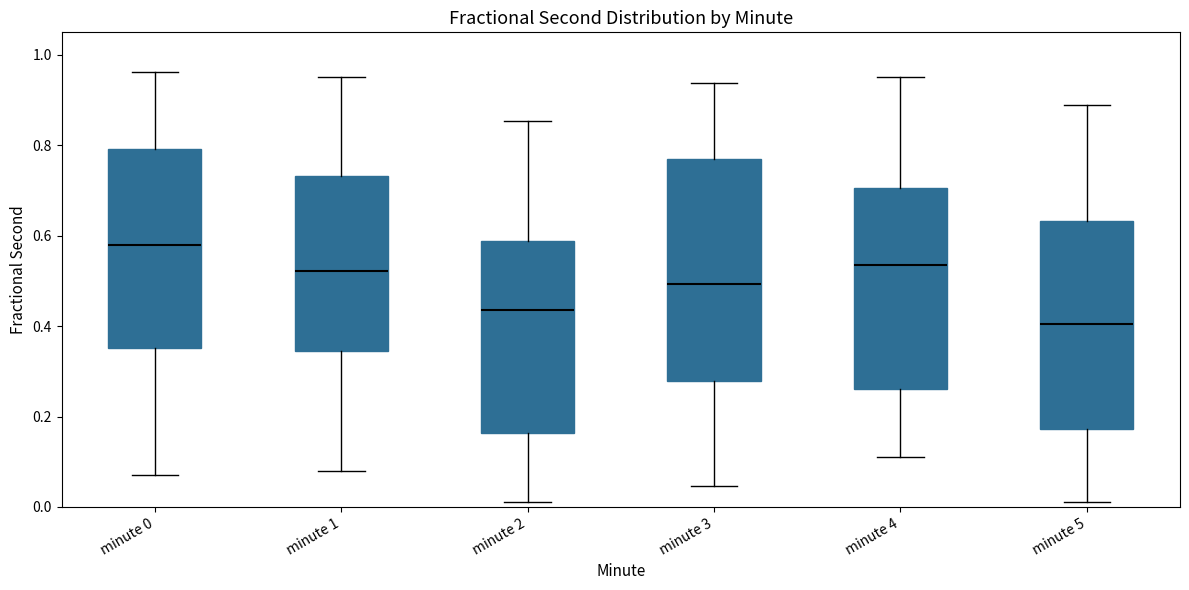

Reading left to right, transcribe this box plot: for each box, give where its median line is, the range the box spans, and where its two whiskers end, as read against the y-axis. The values are not printed on the chart, so give them approximately, as read against the axis.

minute 0: median 0.58, box 0.36 to 0.80, whiskers 0.08 to 0.96
minute 1: median 0.52, box 0.34 to 0.74, whiskers 0.08 to 0.96
minute 2: median 0.44, box 0.16 to 0.58, whiskers 0.02 to 0.86
minute 3: median 0.50, box 0.28 to 0.76, whiskers 0.04 to 0.94
minute 4: median 0.54, box 0.26 to 0.70, whiskers 0.12 to 0.96
minute 5: median 0.40, box 0.18 to 0.64, whiskers 0.02 to 0.88